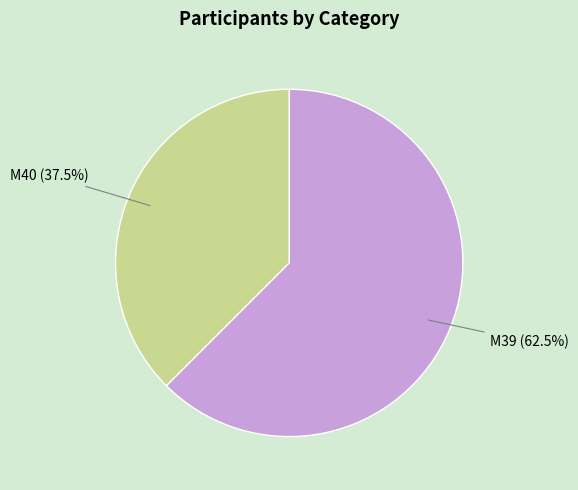

Is there a majority slice in this chart?

Yes